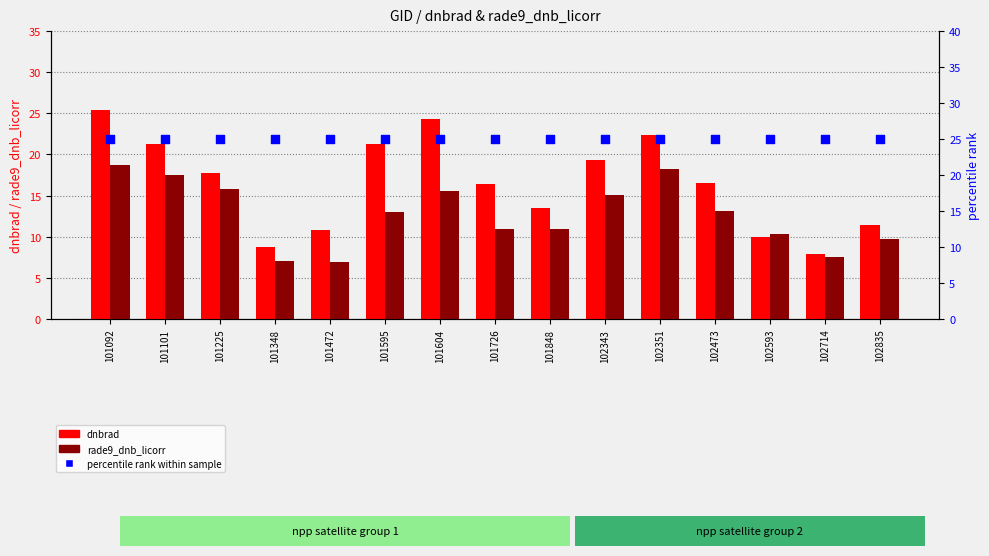

What is the total value across all series at 102593?

45.3